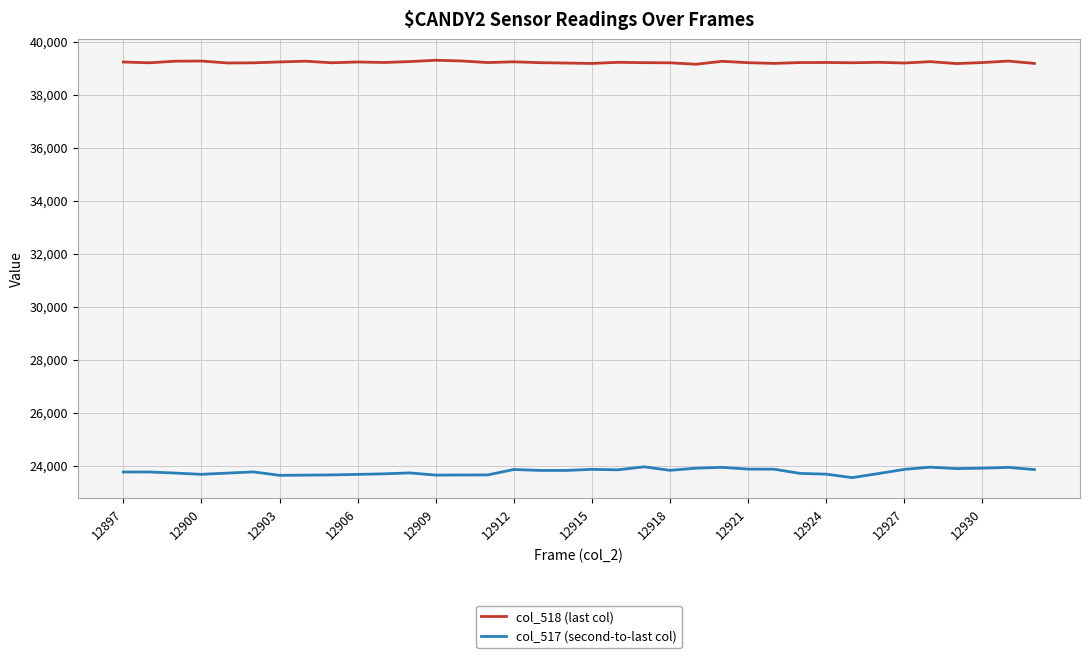

Rank the series by their average value, from highest to lowest.

col_518 (last col), col_517 (second-to-last col)